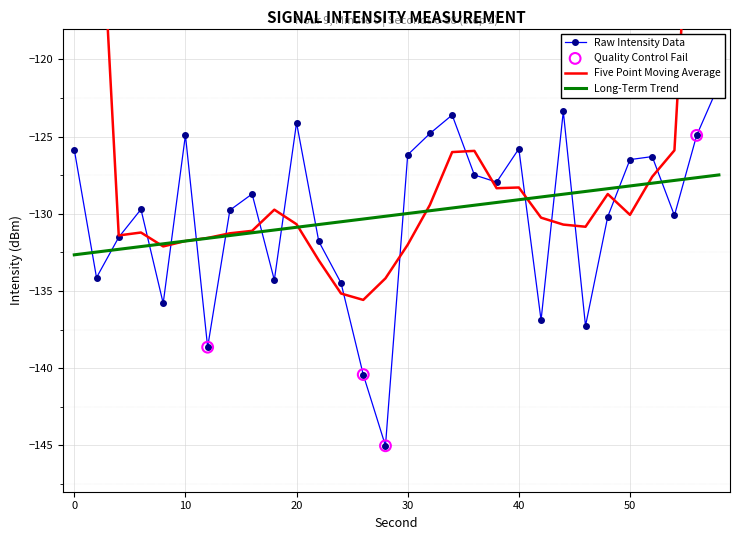

Which has a higher value, 22 or 48?

48